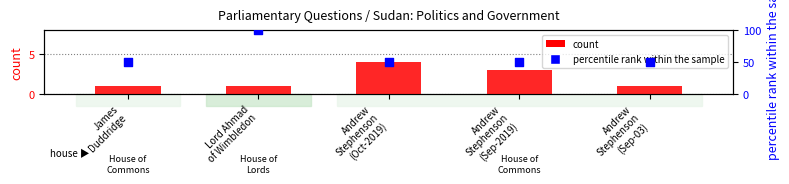

Which series has the largest Y range (max minus min)?

percentile rank within the sample